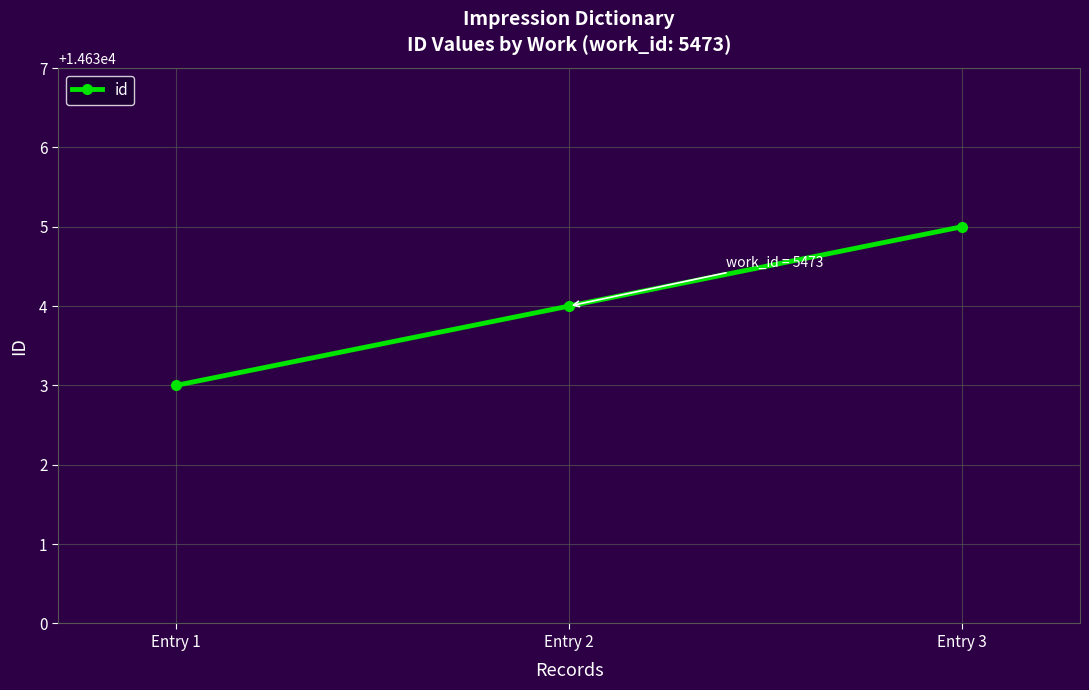

What is the sum of all values?

43902